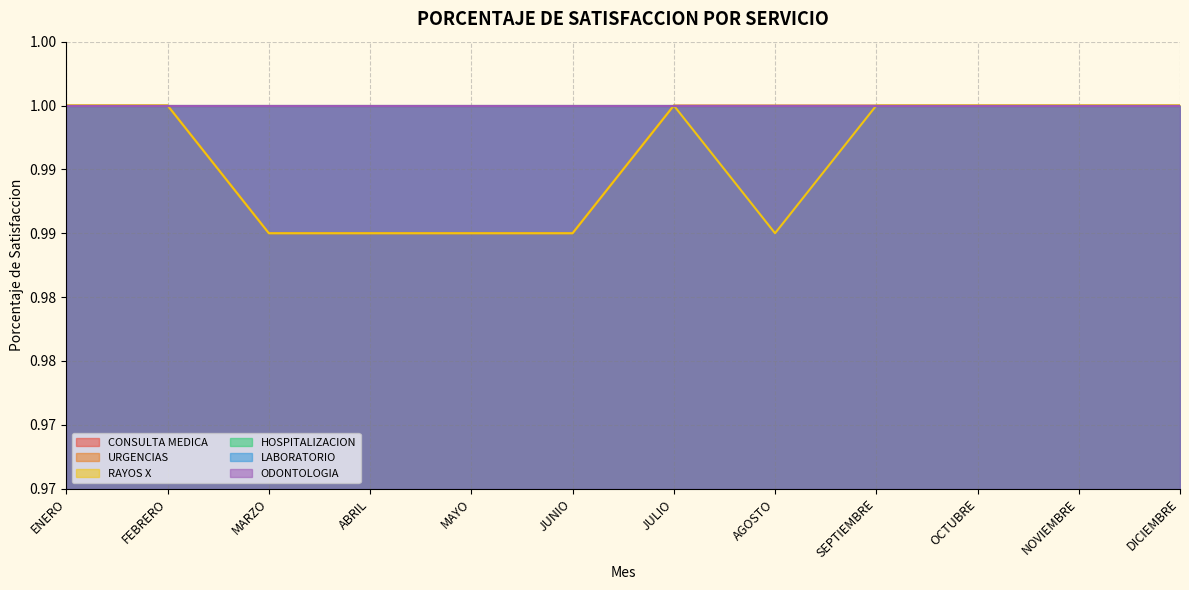

How many distinct data groups are displayed?

6